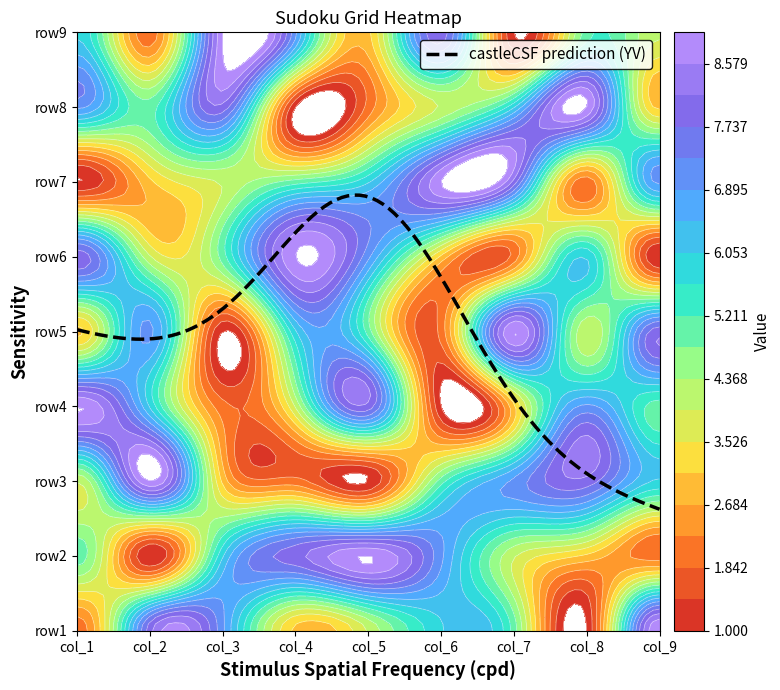

Reading right to left, transcribe all the data shown in this chart.

row1: 9	1	5	6	4	3	7	8	2
row2: 2	3	4	7	9	8	6	1	5
row3: 6	8	7	5	1	2	3	9	4
row4: 5	7	3	1	8	4	2	6	9
row5: 8	4	9	2	5	6	1	7	3
row6: 1	6	2	3	7	9	5	4	8
row7: 7	2	8	9	6	5	4	3	1
row8: 3	9	6	4	2	1	8	5	7
row9: 4	5	1	8	3	7	9	2	6